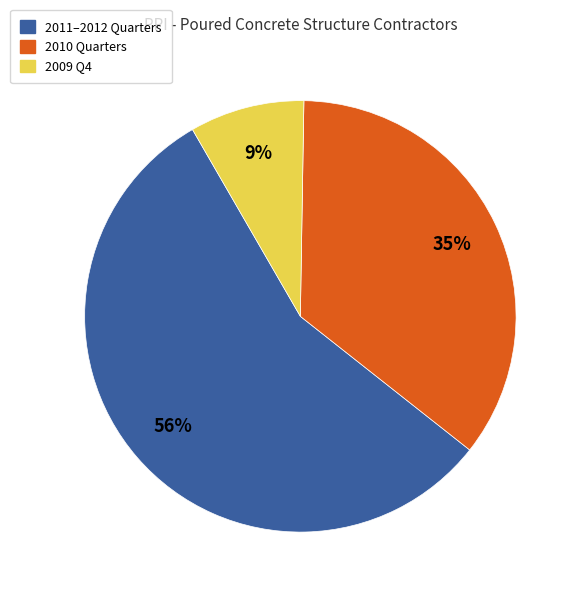

Does any single category account for the majority?

Yes